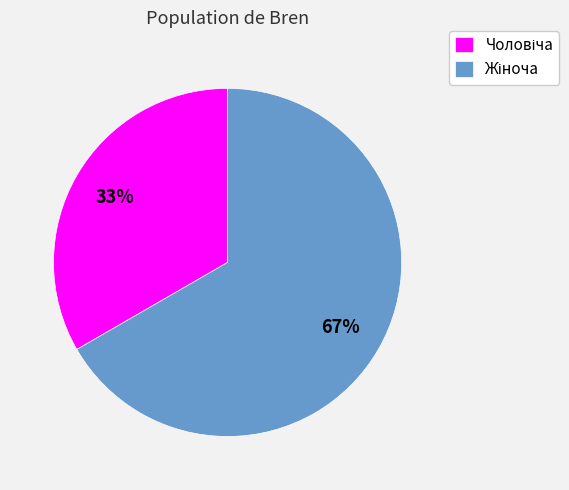

Is there a majority slice in this chart?

Yes